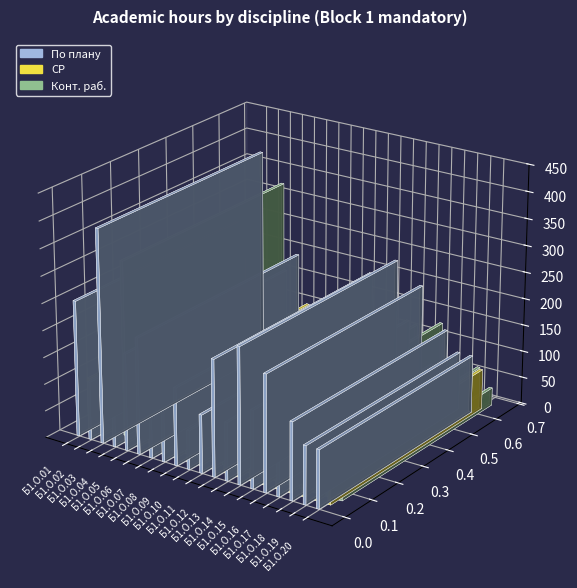

What is the maximum value shown in the chart?

396